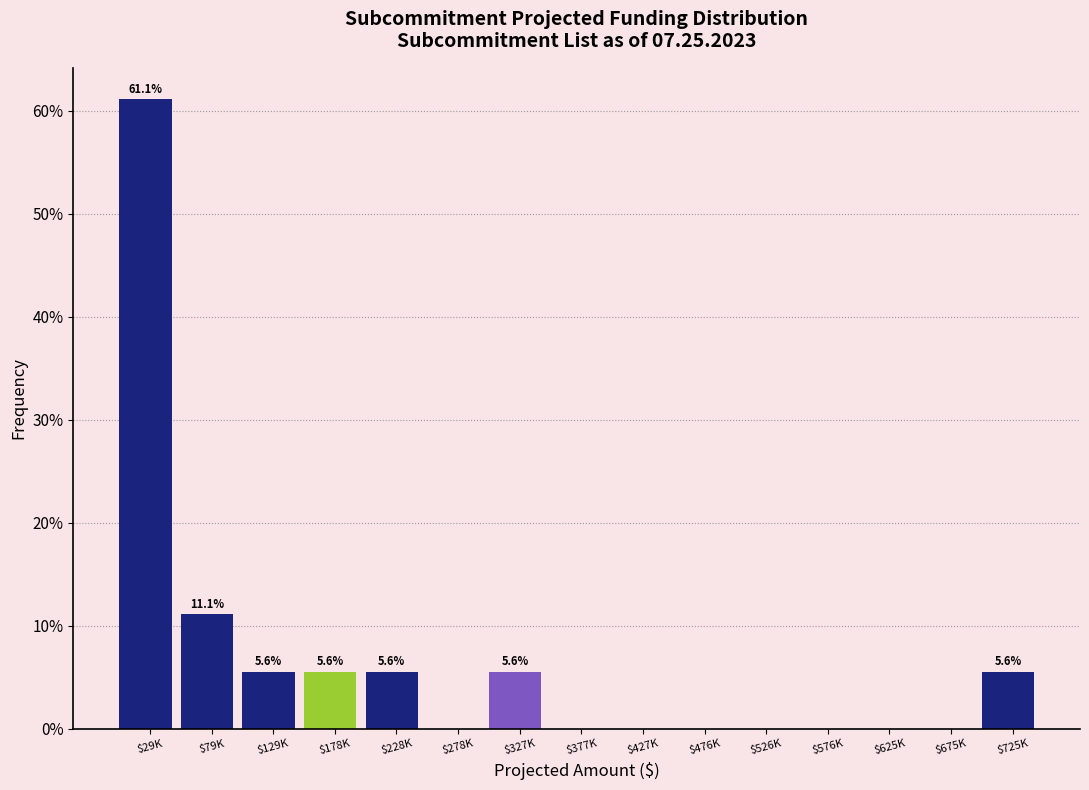

Which label corresponds to the largest value in the chart?

$29K